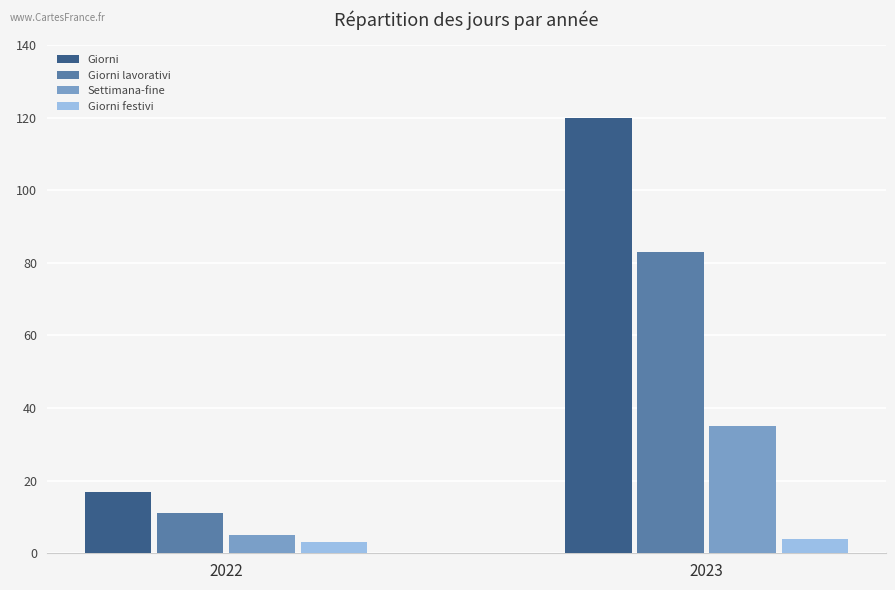

What are all the series names shown in the legend?

Giorni, Giorni lavorativi, Settimana-fine, Giorni festivi